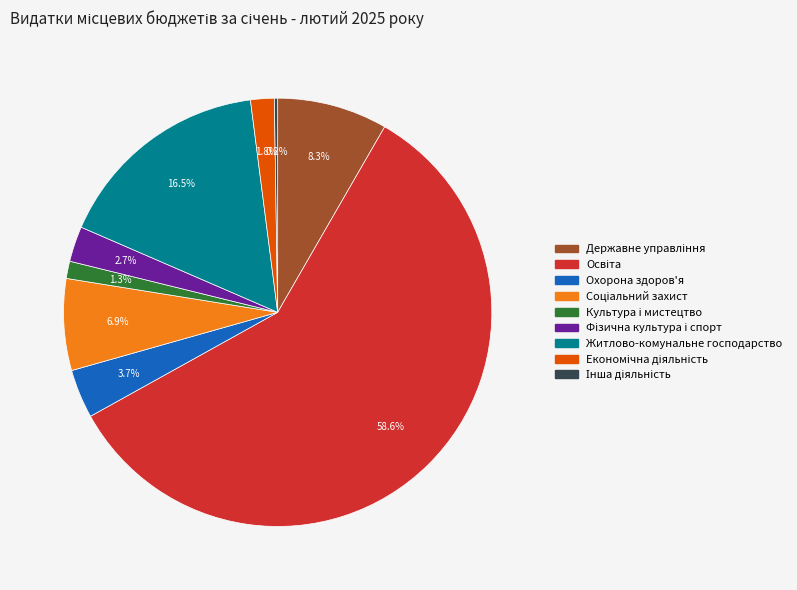

How much of the chart is everything except Охорона здоров'я?

96.3%